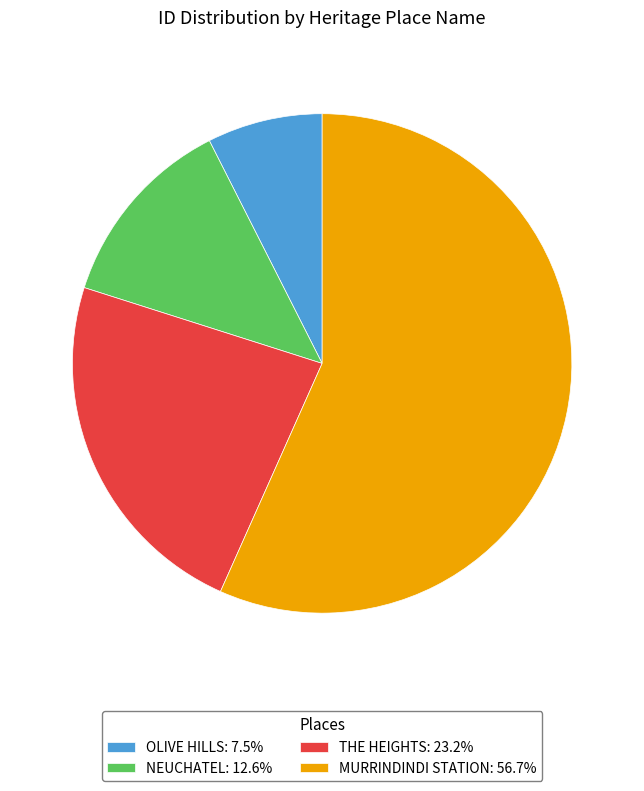

Does MURRINDINDI STATION: 56.7% represent more than half of the total?

Yes